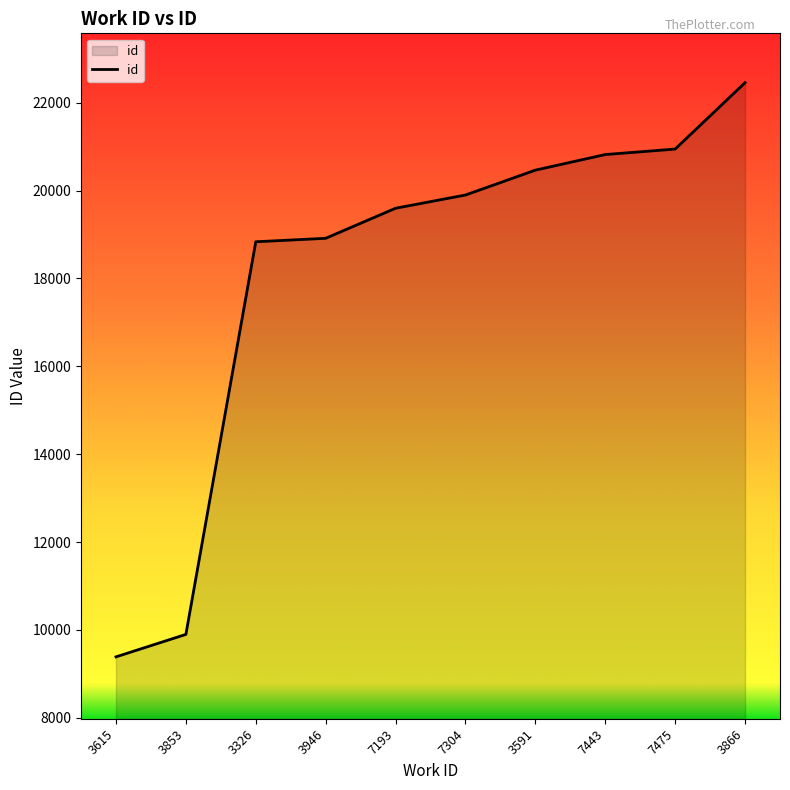

Reading left to right, transcribe all the data shown in this chart.

3615=9388	3853=9899	3326=18835	3946=18914	7193=19598	7304=19899	3591=20465	7443=20820	7475=20945	3866=22456